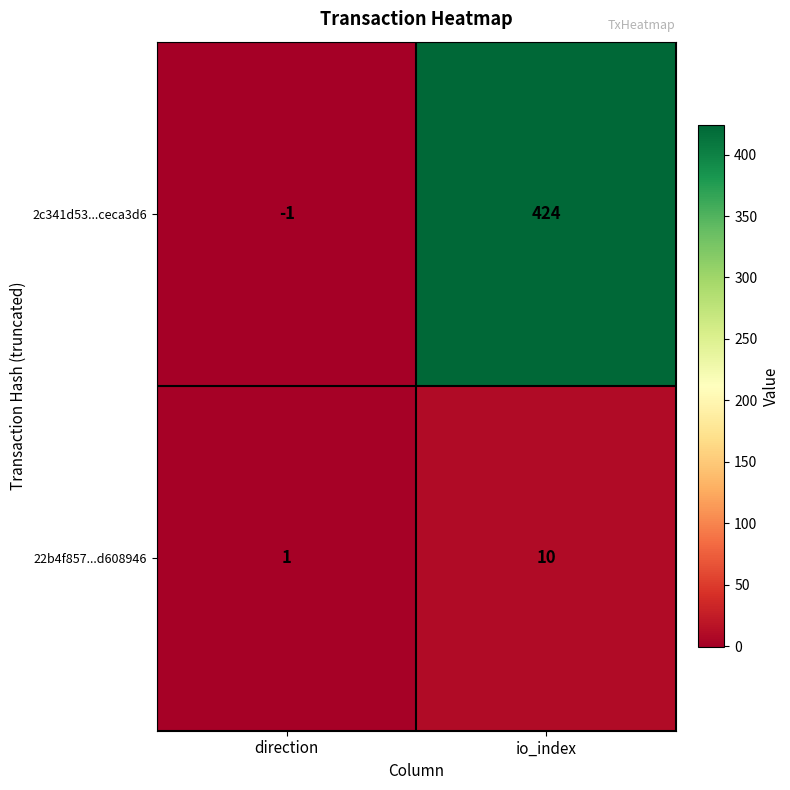

What is the maximum value for 2c341d53...ceca3d6?

424